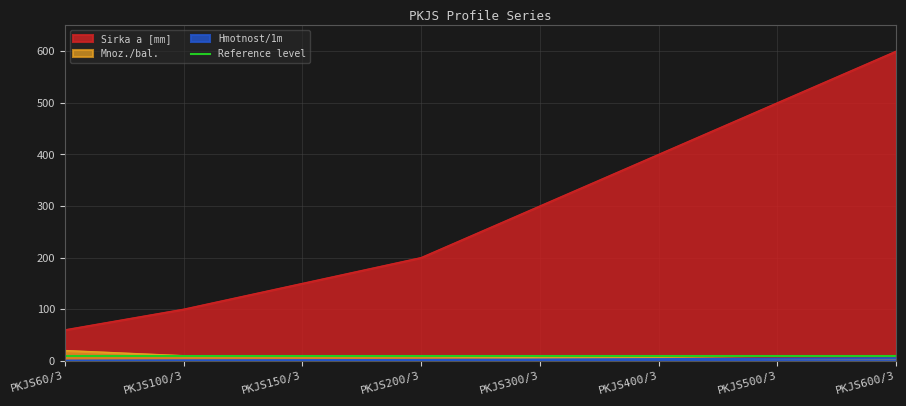

Rank the series at PKJS400/3 from highest to lowest value.

Sirka a [mm], Mnoz./bal., Hmotnost/1m